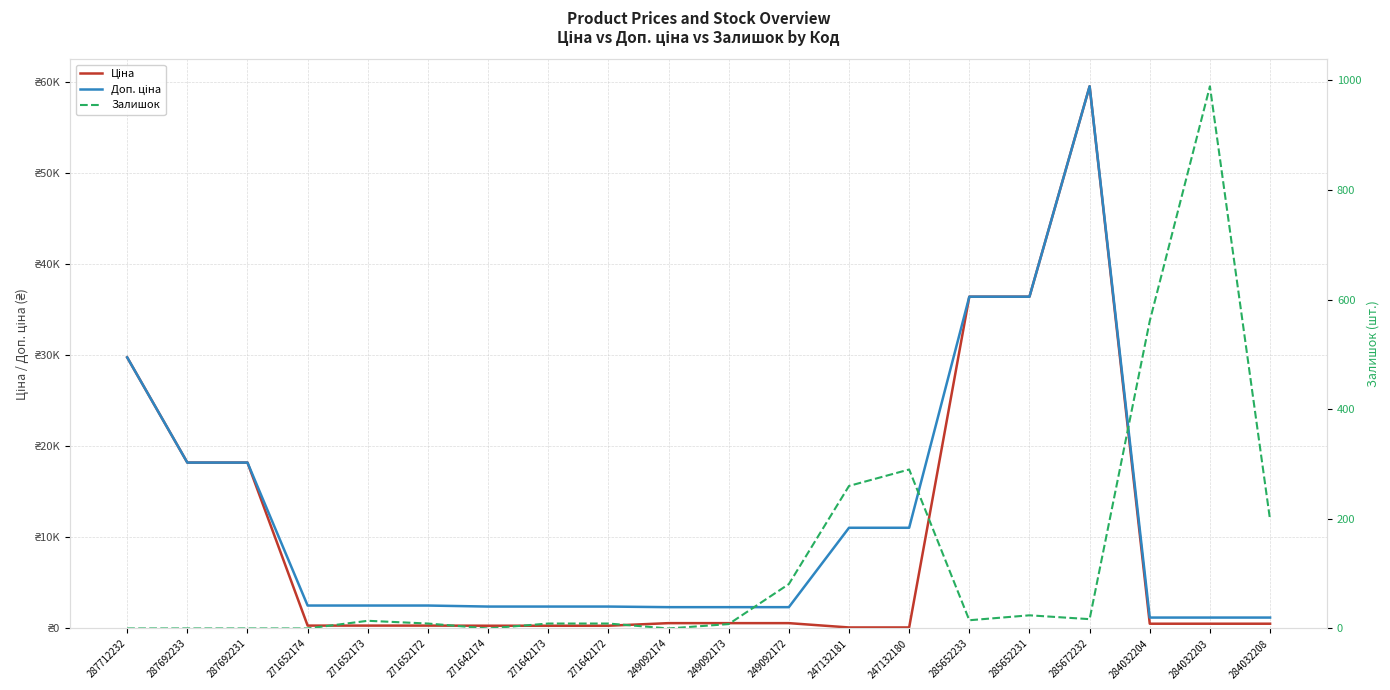

Rank the series at 271652174 from lowest to highest value.

Залишок, Ціна, Доп. ціна